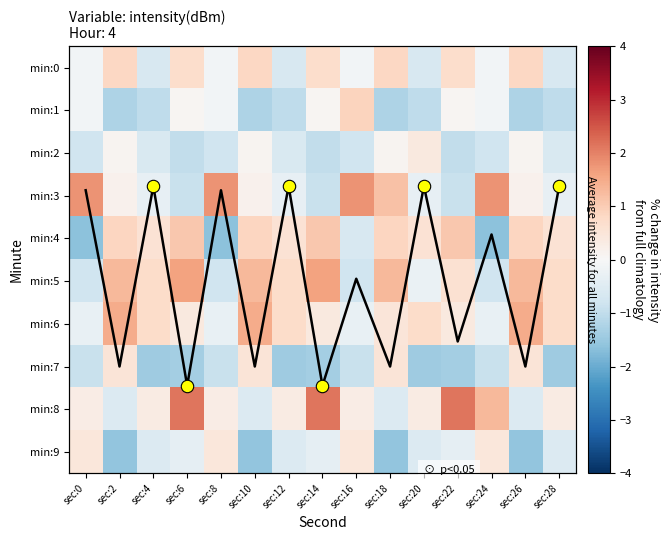

Where does the min:7 series first go above 0?

sec:2